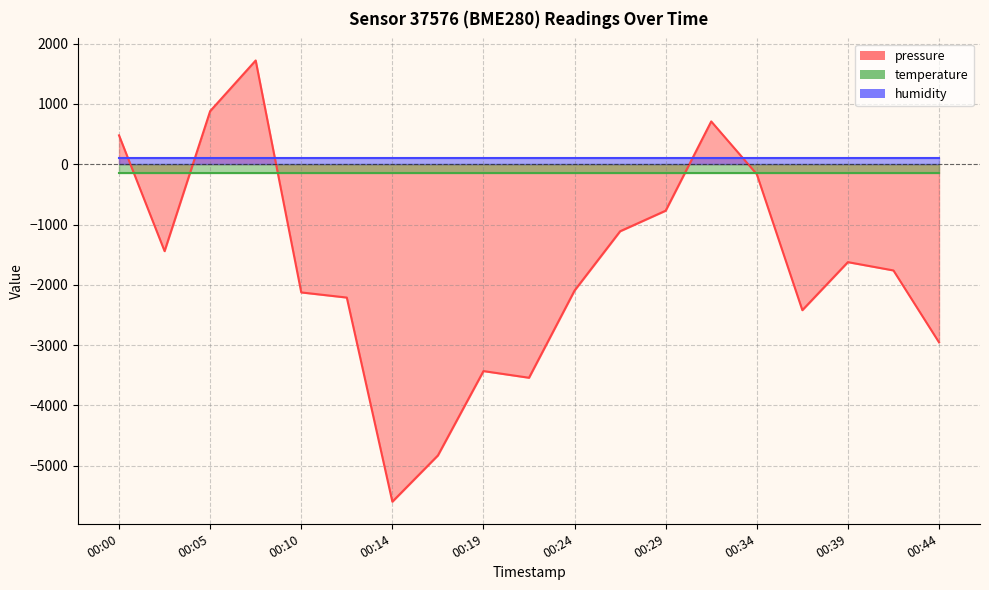

What is the sum of all humidity values?

1900.0